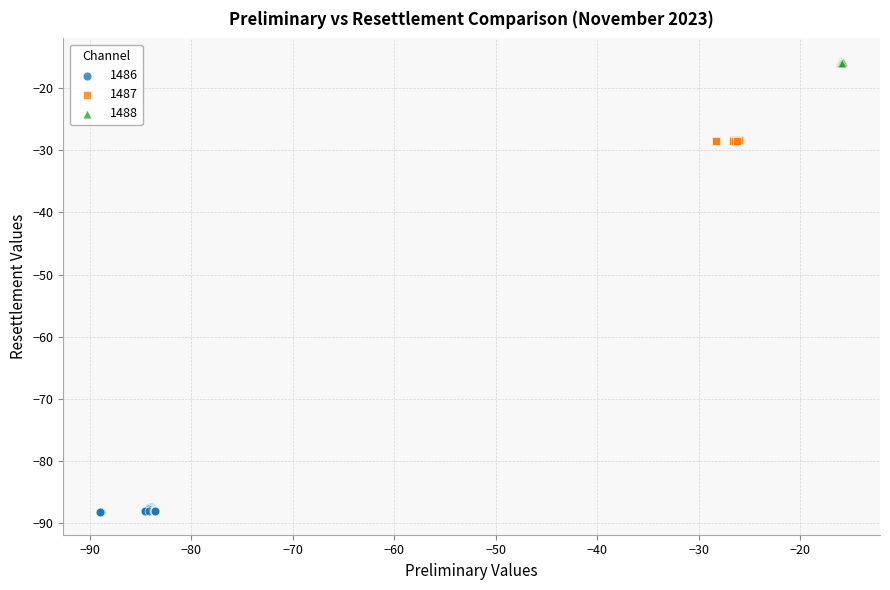

Which series contains the lowest Y value?

1486